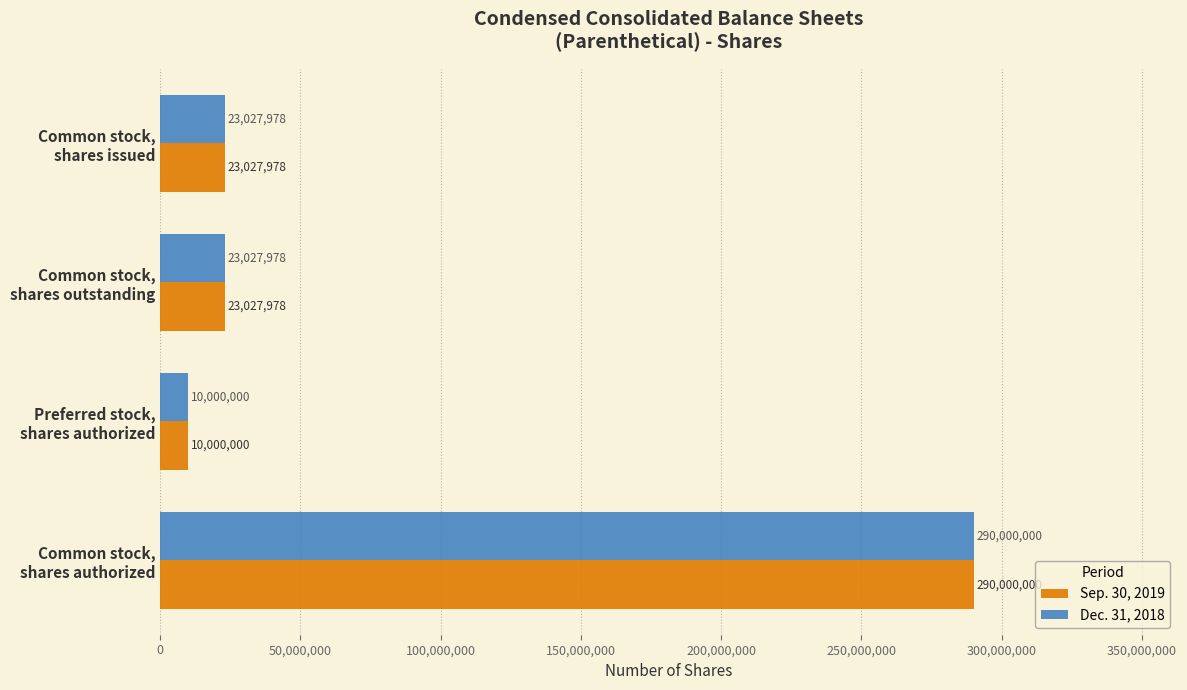

What is the greatest value displayed?

290000000